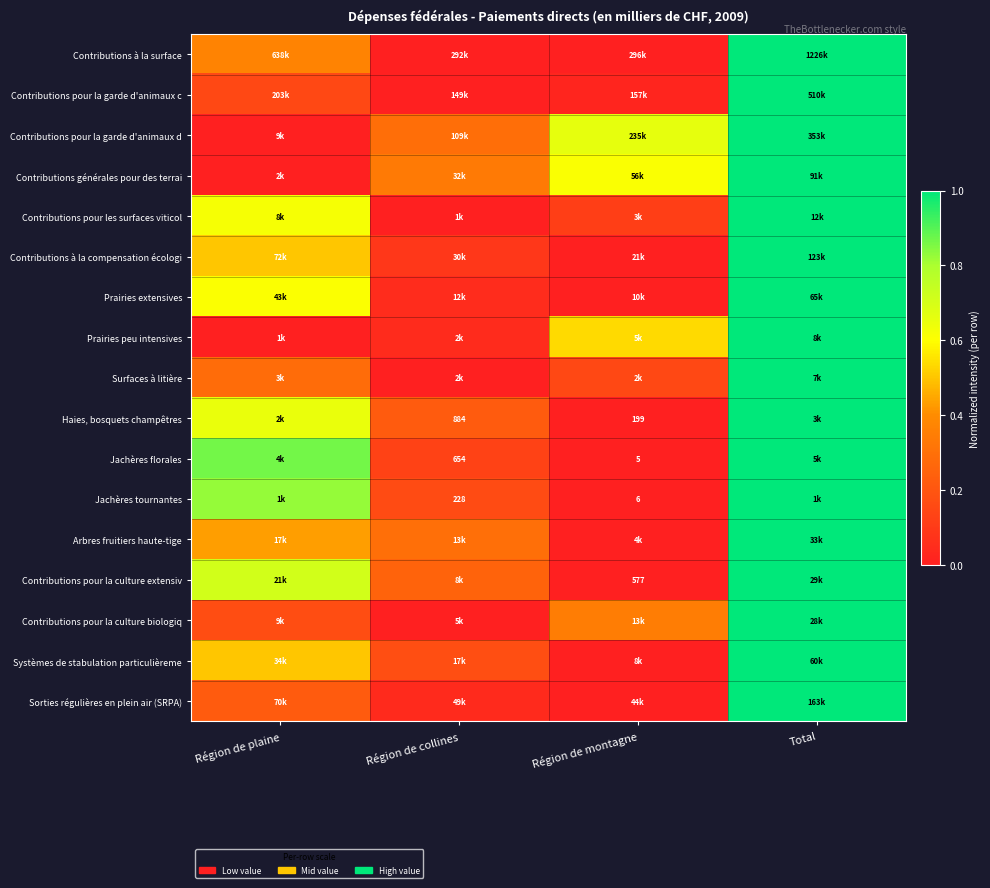

Where is Systèmes de stabulation particulièreme nearest to the value 0?

Région de montagne